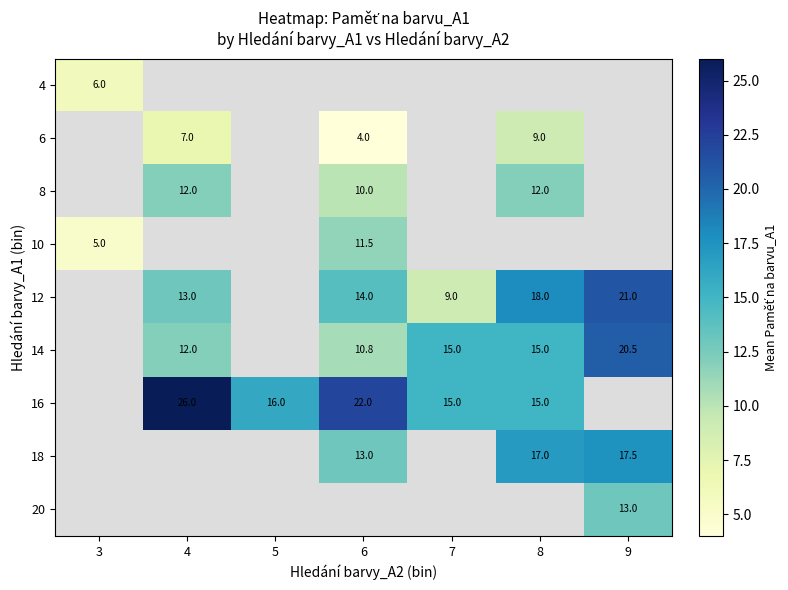

What is the sum of the 12 values at 4 and 7?

22.0